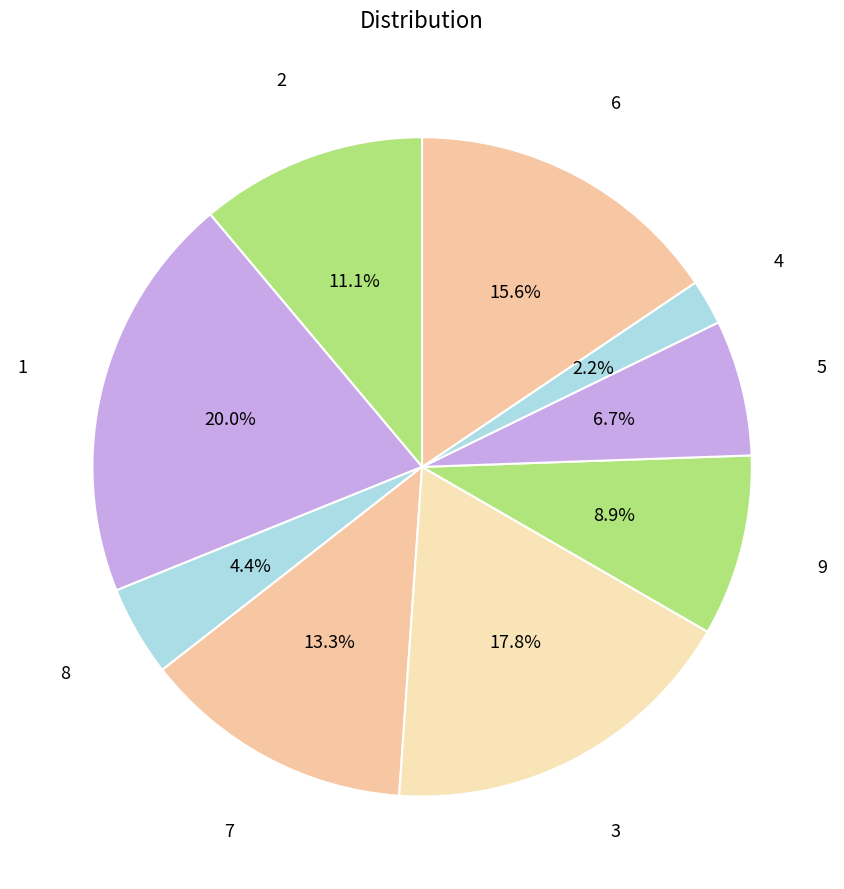

To the nearest percent, what portion does 5 represent?

7%